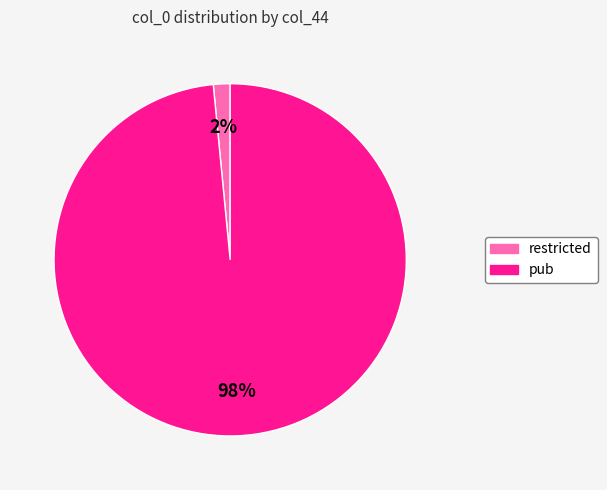

To the nearest percent, what is the combined percentage of pub and restricted?

100%